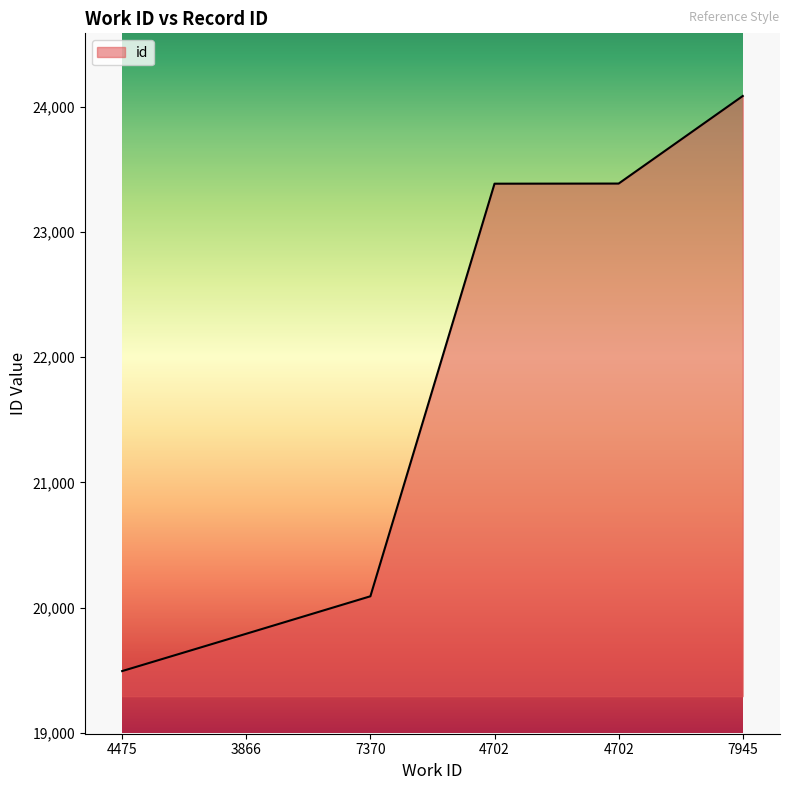

What is the ratio of the value at 4475 to the value at 4702?

0.8